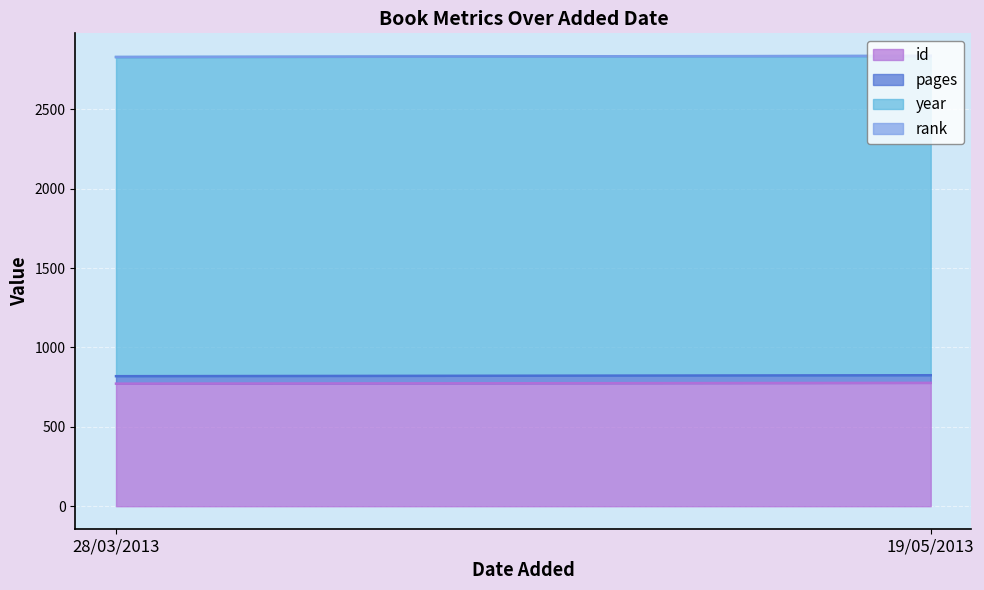

Which category has the lowest value in the id series?

28/03/2013